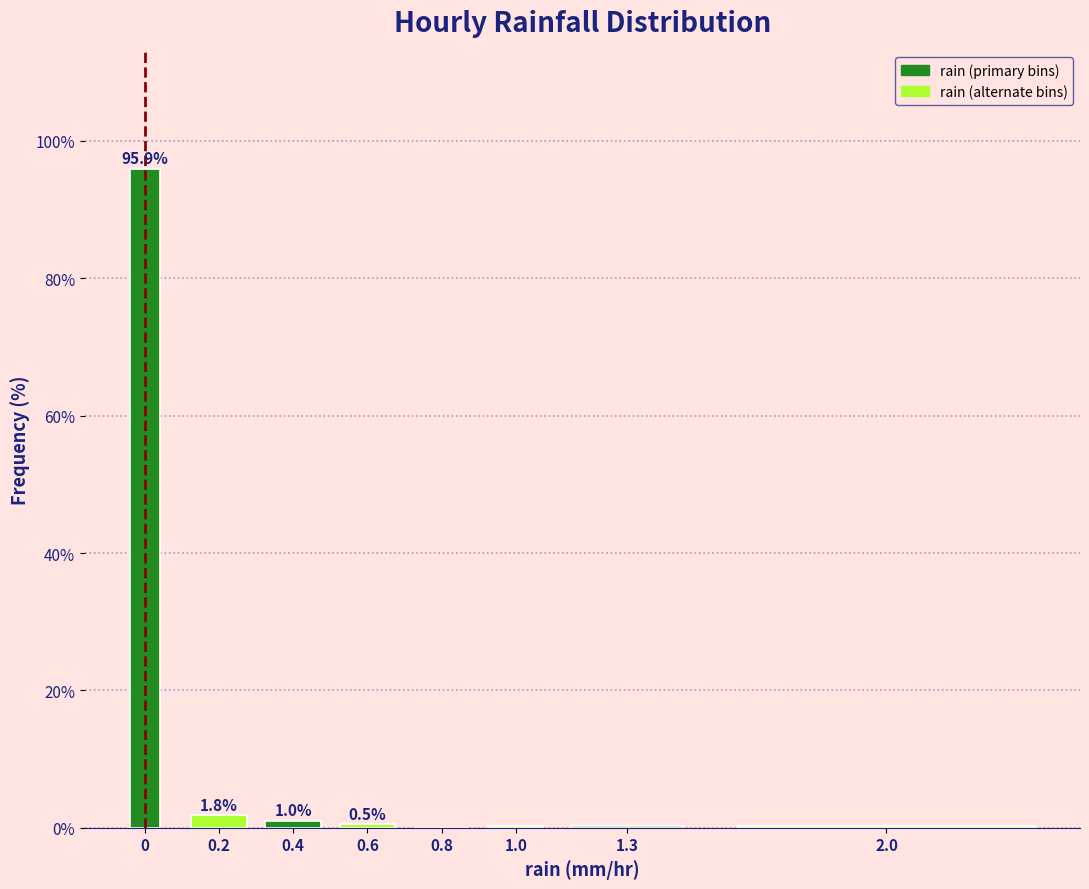

What is the greatest value displayed?

95.9